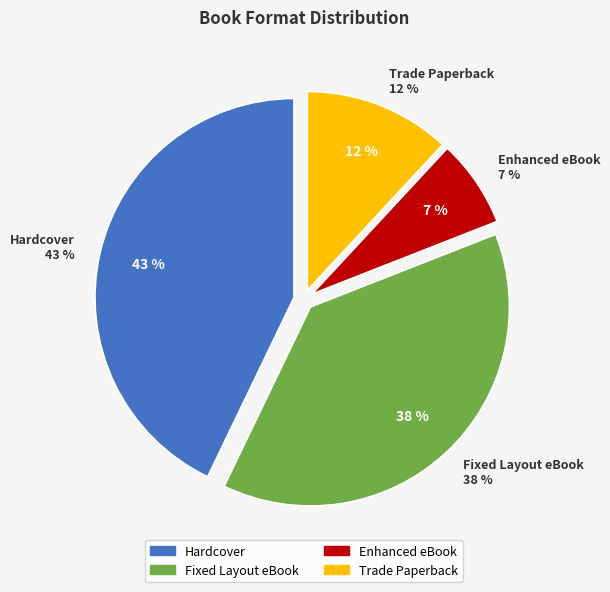

Which category has the smallest portion of the pie?

Enhanced eBook